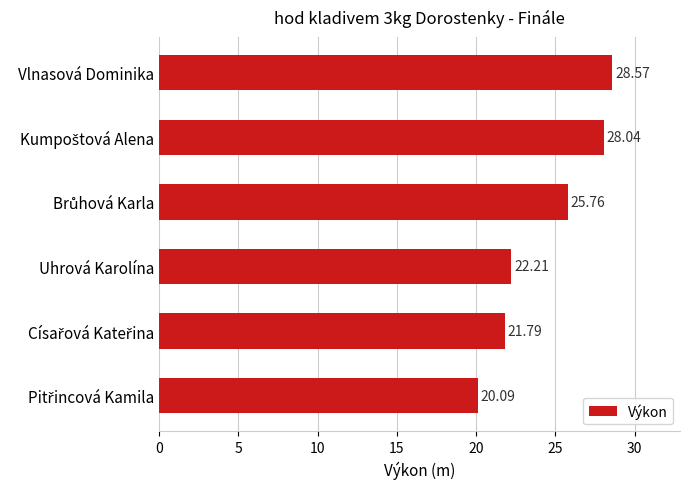

Which category has the highest value across all series?

Vlnasová Dominika